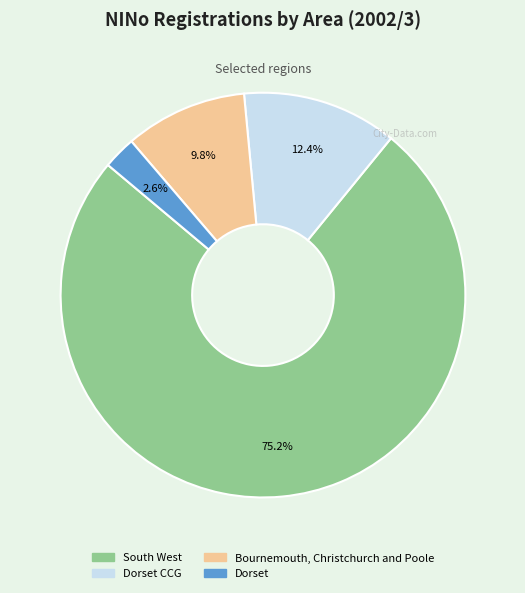

Is there any slice that represents more than half of the pie?

Yes